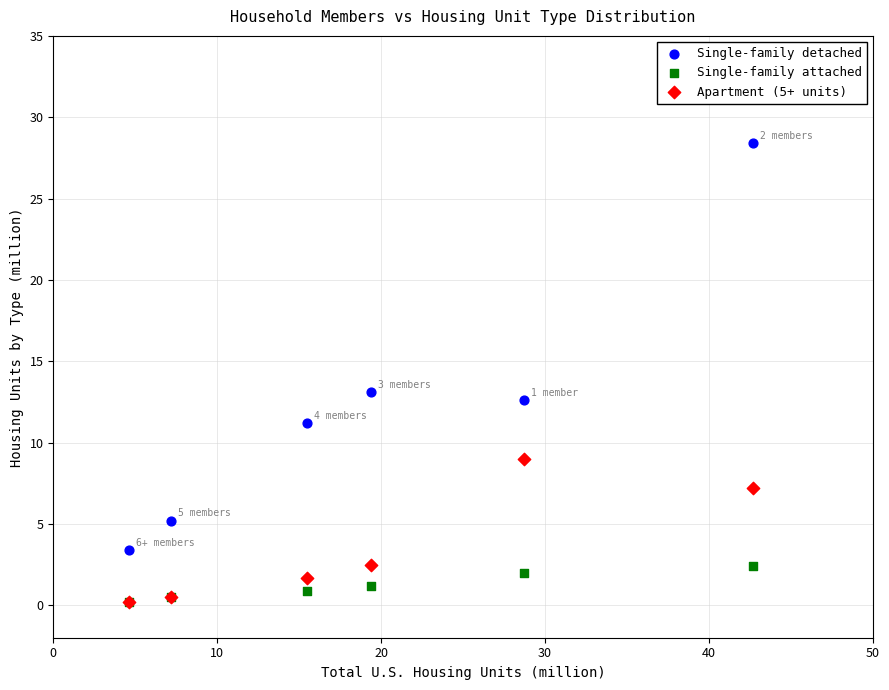

Across all series, what Y value is closest to 14?

13.1